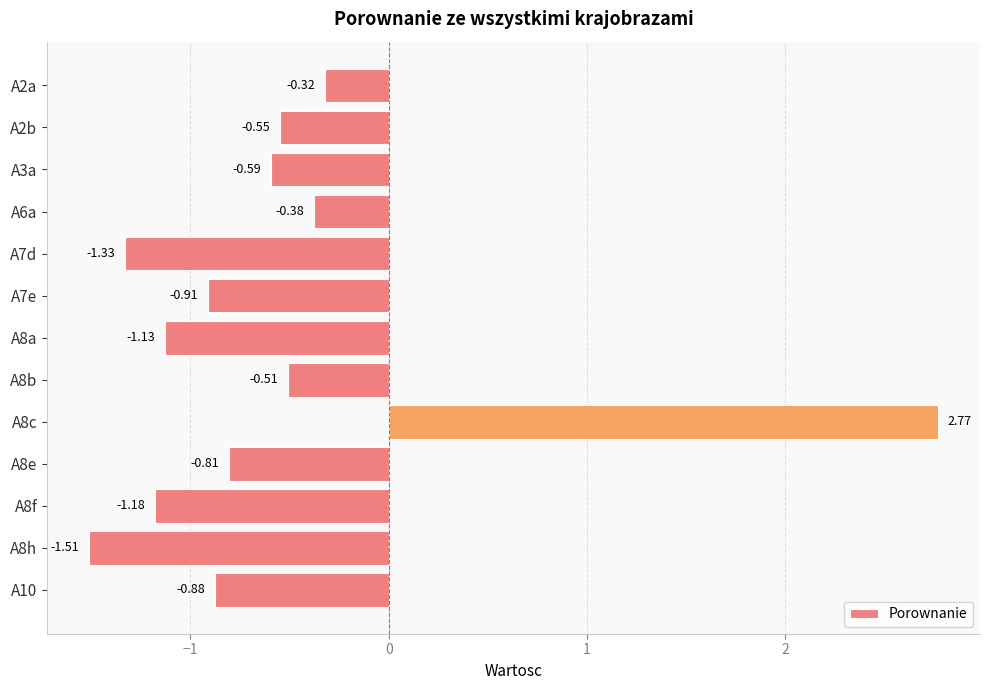

Between A8c and A8a, which is larger?

A8c